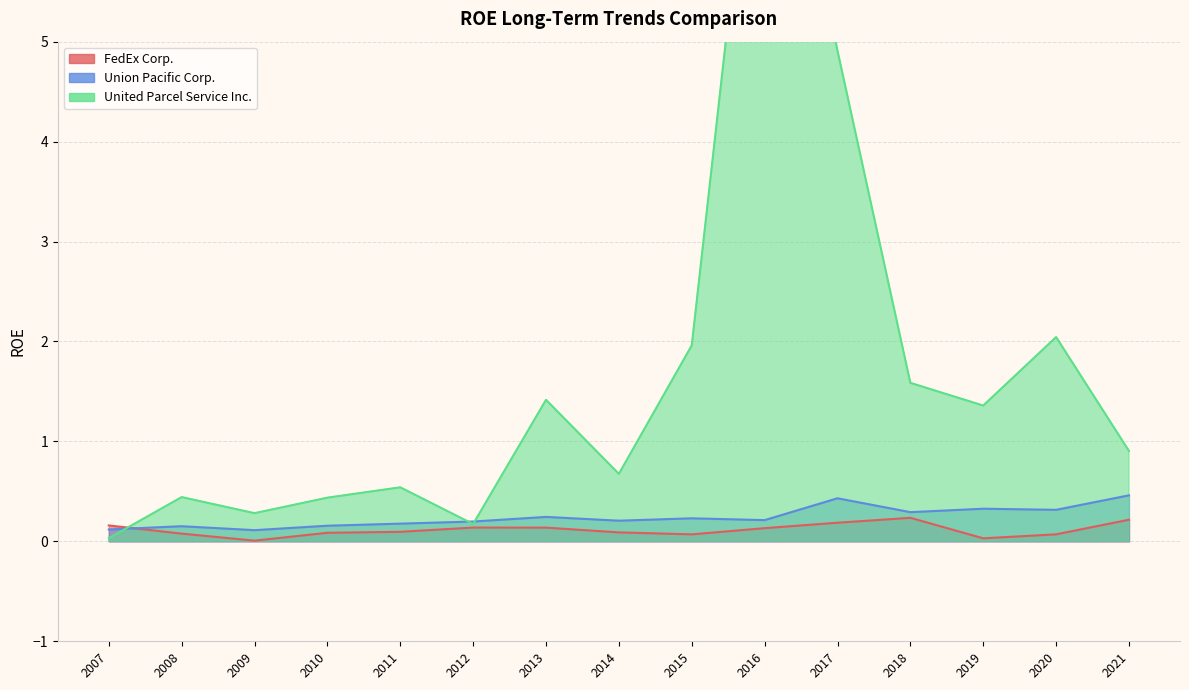

In Union Pacific Corp., how many points are higher than both neighbors (excluding endpoints)?

5